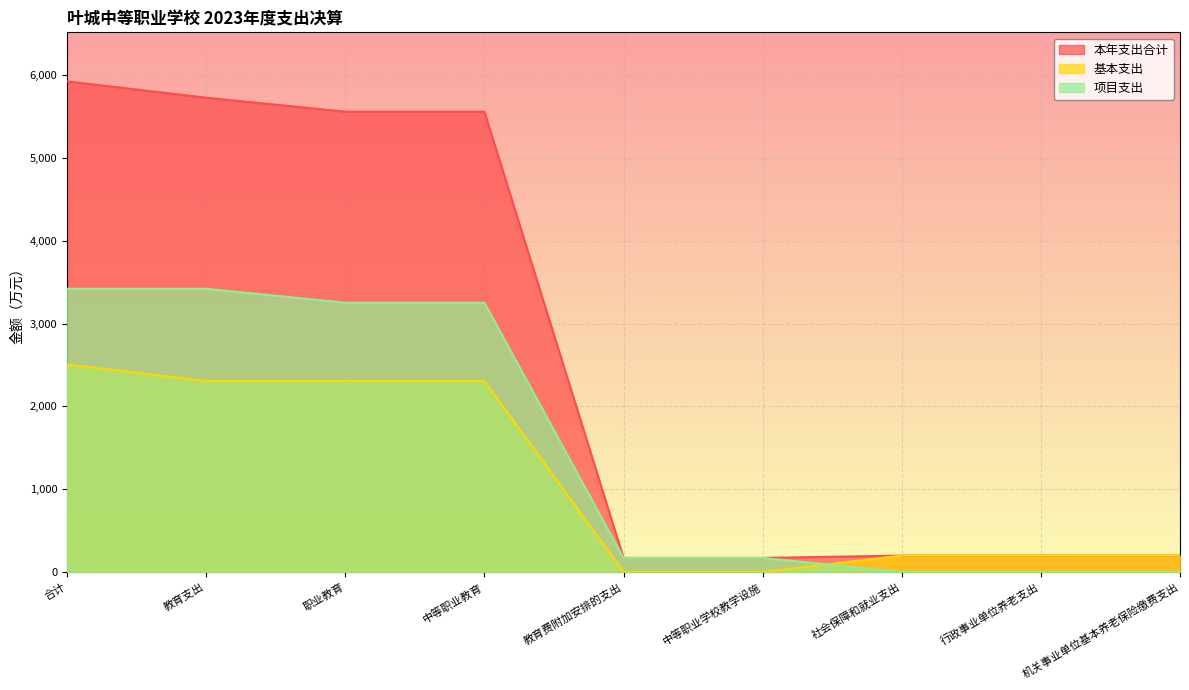

Is the value of 基本支出 at 社会保障和就业支出 greater than the value of 项目支出 at 中等职业教育?

No